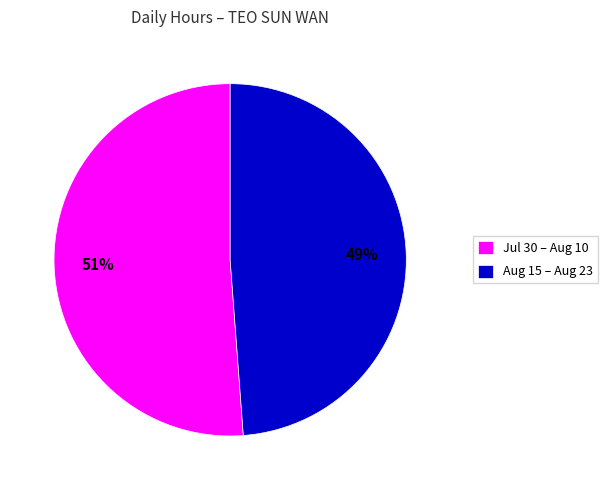

How many slices are in this pie chart?

2